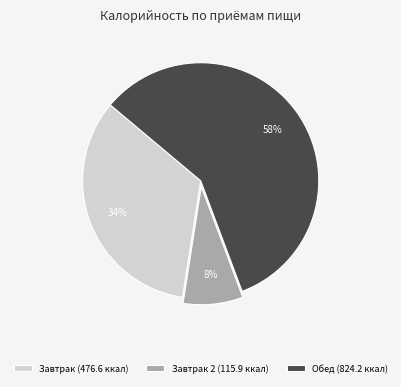

Rank the categories by value from lowest to highest.

Завтрак 2 (115.9 ккал), Завтрак (476.6 ккал), Обед (824.2 ккал)